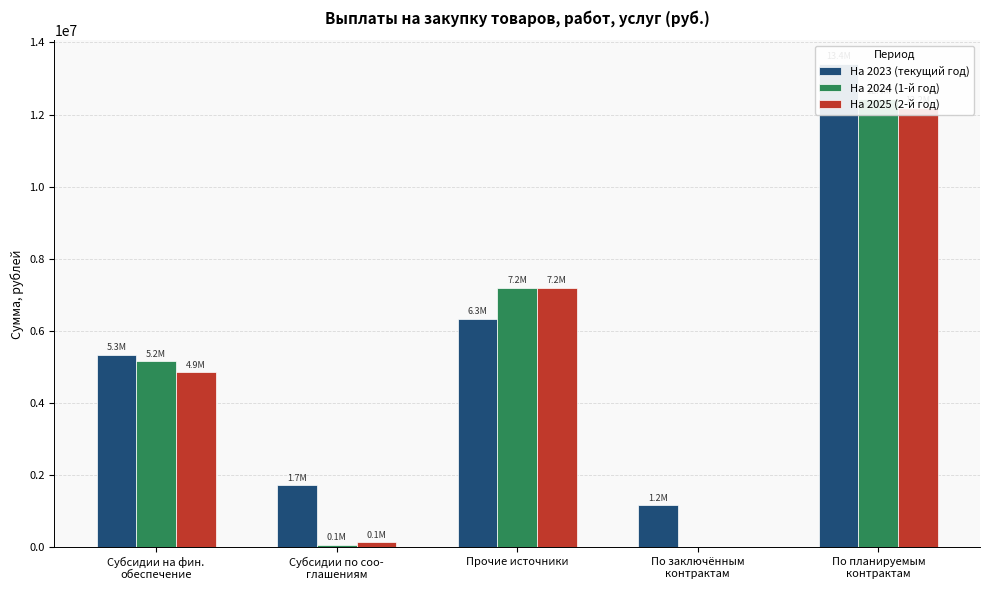

Which series has the widest spread of values?

На 2024 (1-й год)